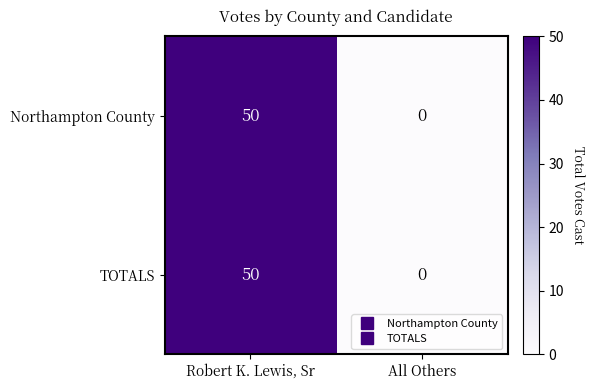

True or false: TOTALS has a value of 50 at Robert K. Lewis, Sr.

True